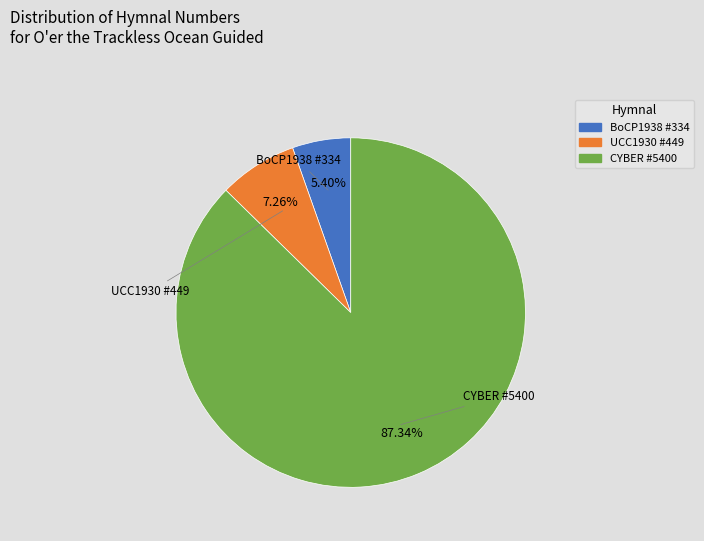

True or false: BoCP1938 #334 accounts for 11% of the total.

False